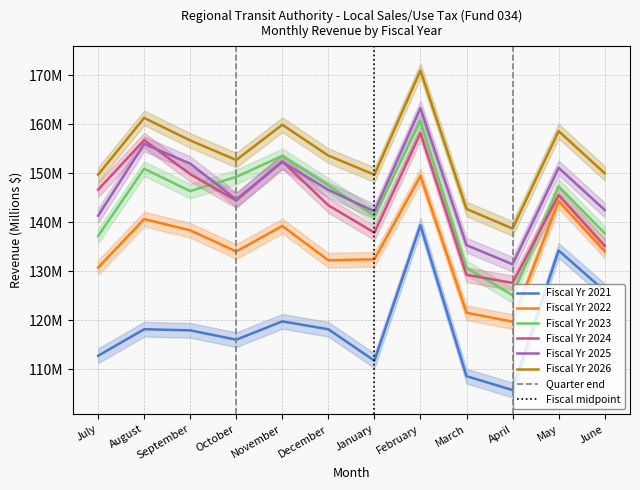

At which label does Fiscal Yr 2022 first exceed 134?

August